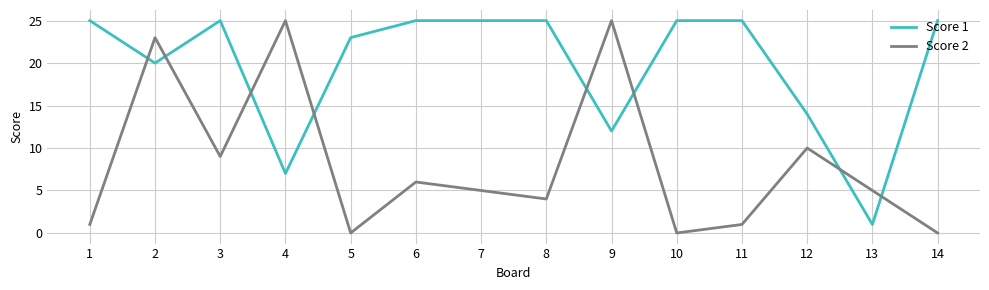

Does the chart display data point markers on the line(s)?

No